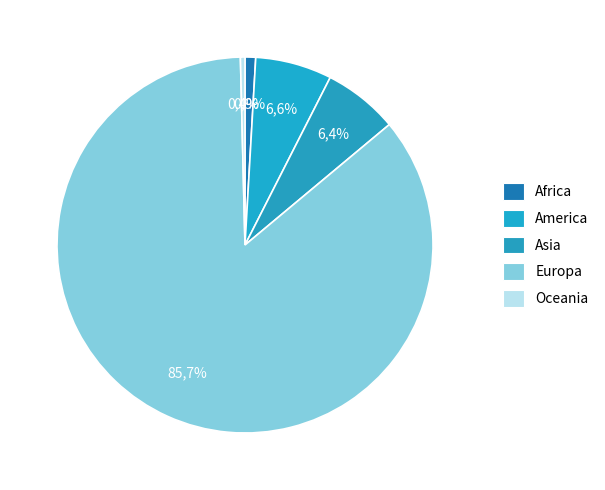

What is the largest slice in the pie chart?

Europa